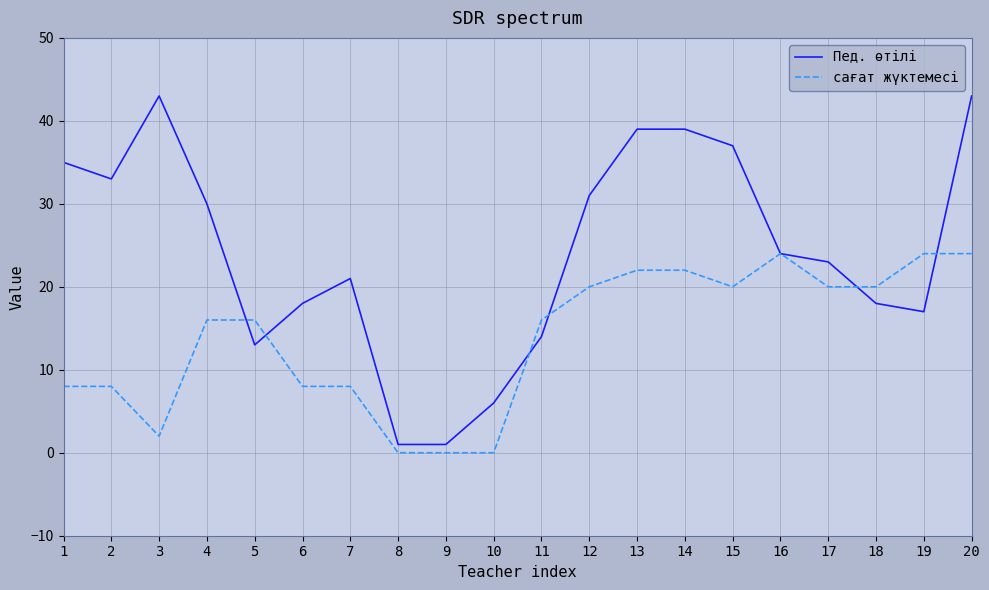

The Пед. өтілі series shows 9 at 11. True or false?

False